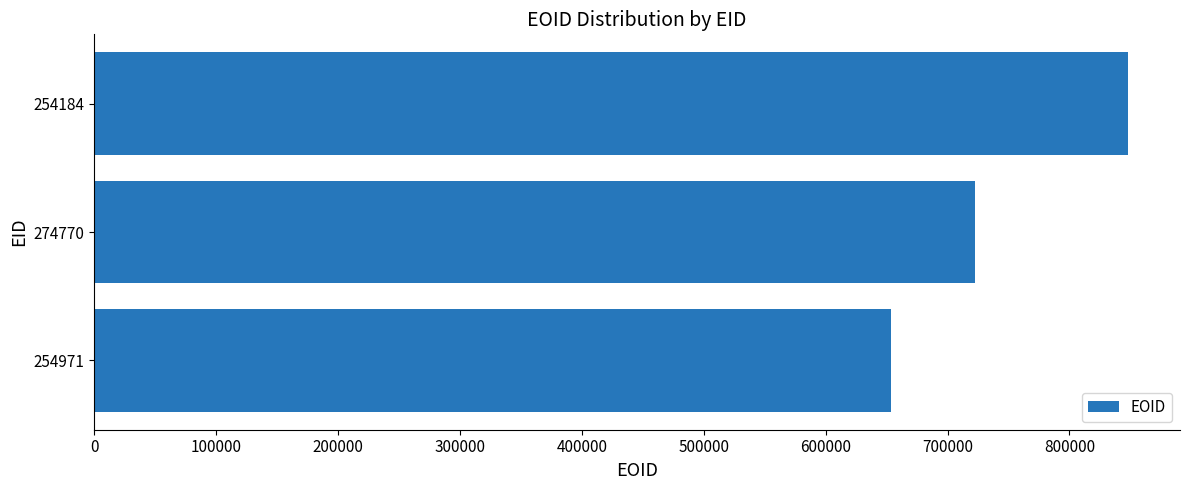

Which has a higher value, 254184 or 274770?

254184